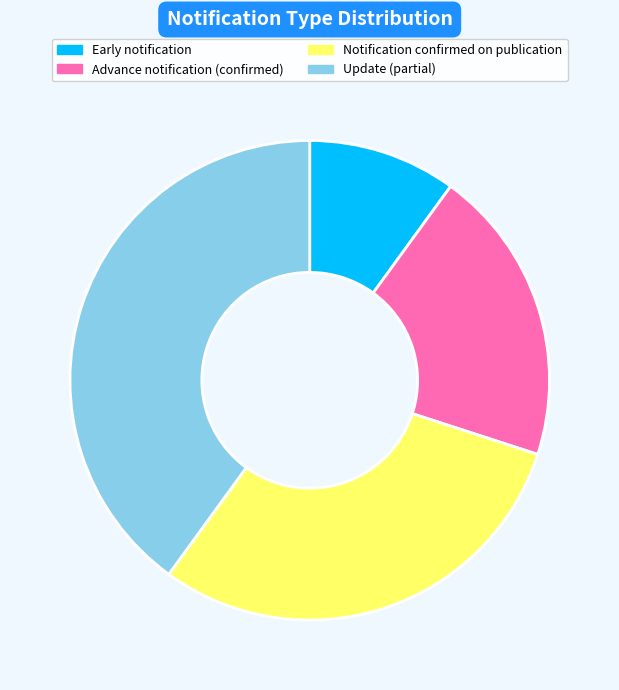

What is the ratio of the value at Update (partial) to the value at Advance notification (confirmed)?

2.0